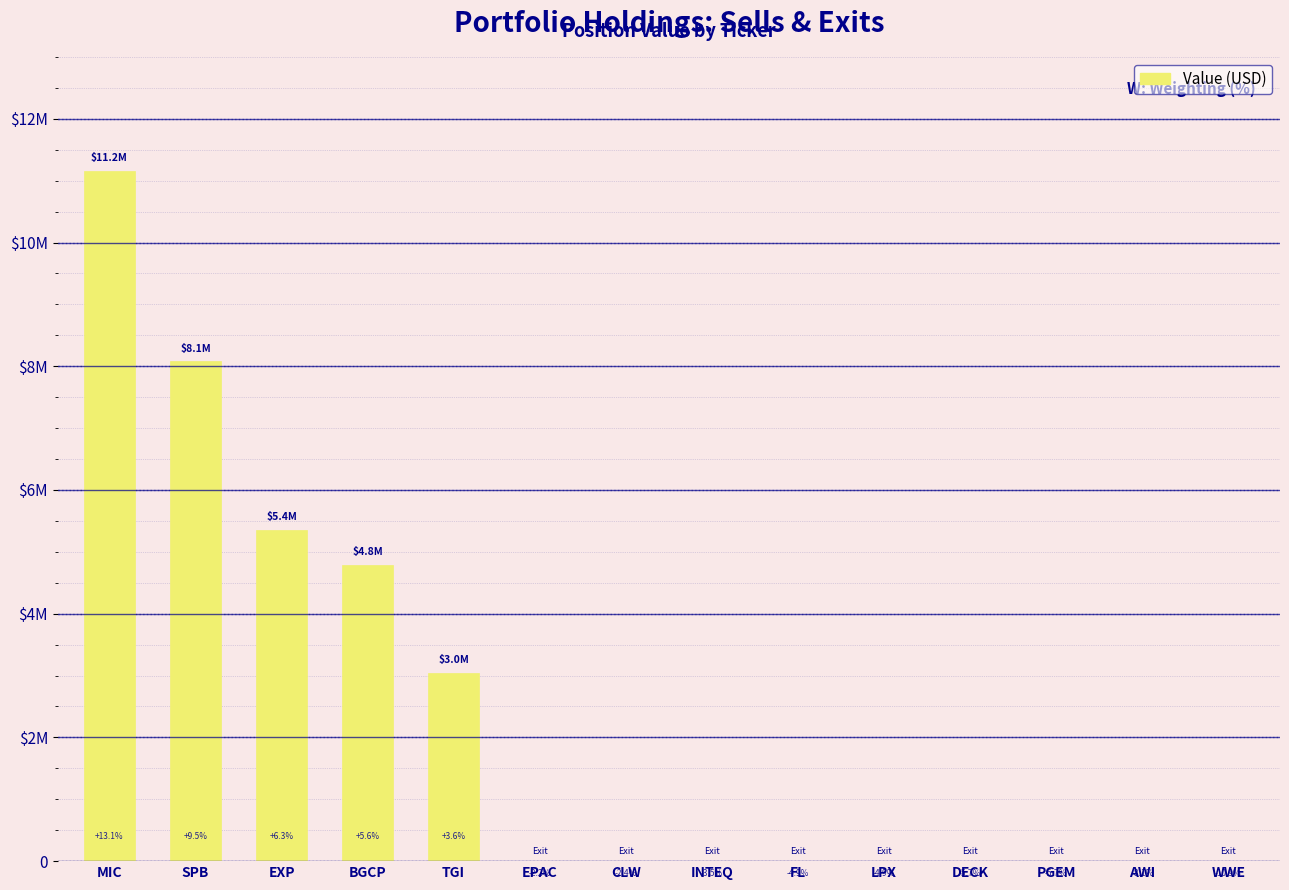

What is the average value?

2316786